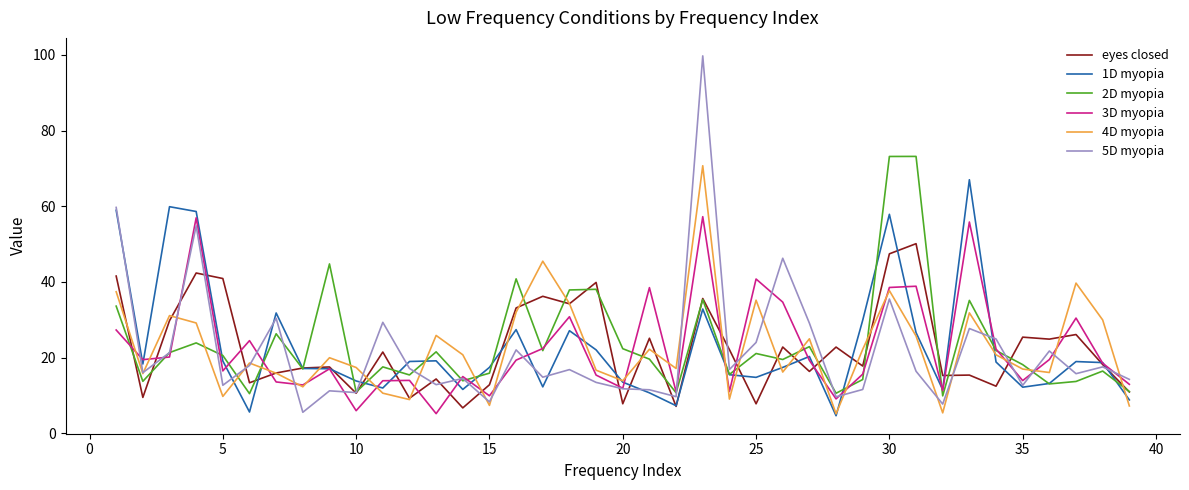

Rank the series by their maximum value, from lowest to highest.

eyes closed, 3D myopia, 1D myopia, 4D myopia, 2D myopia, 5D myopia